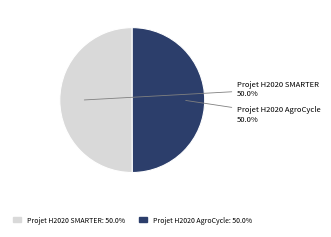

How many segments does this pie chart have?

2